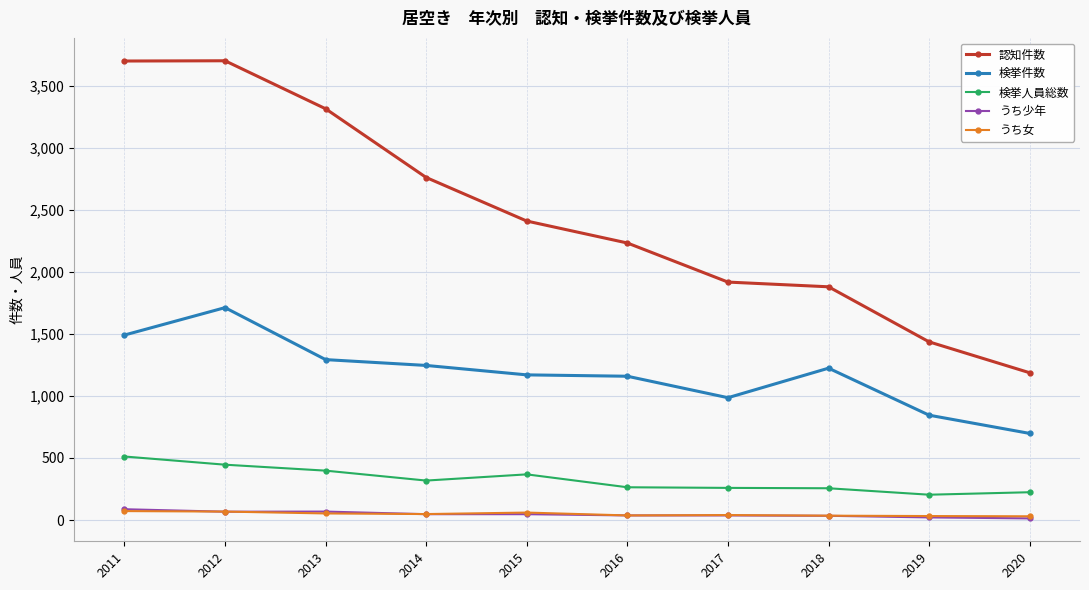

Is it true that 検挙件数 equals 986 at 2017?

True